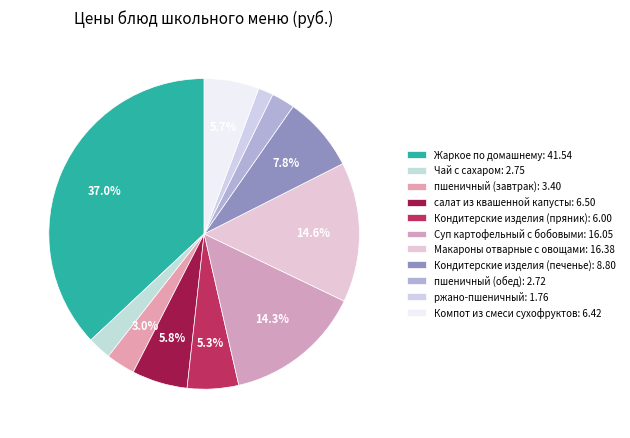

How many segments does this pie chart have?

11